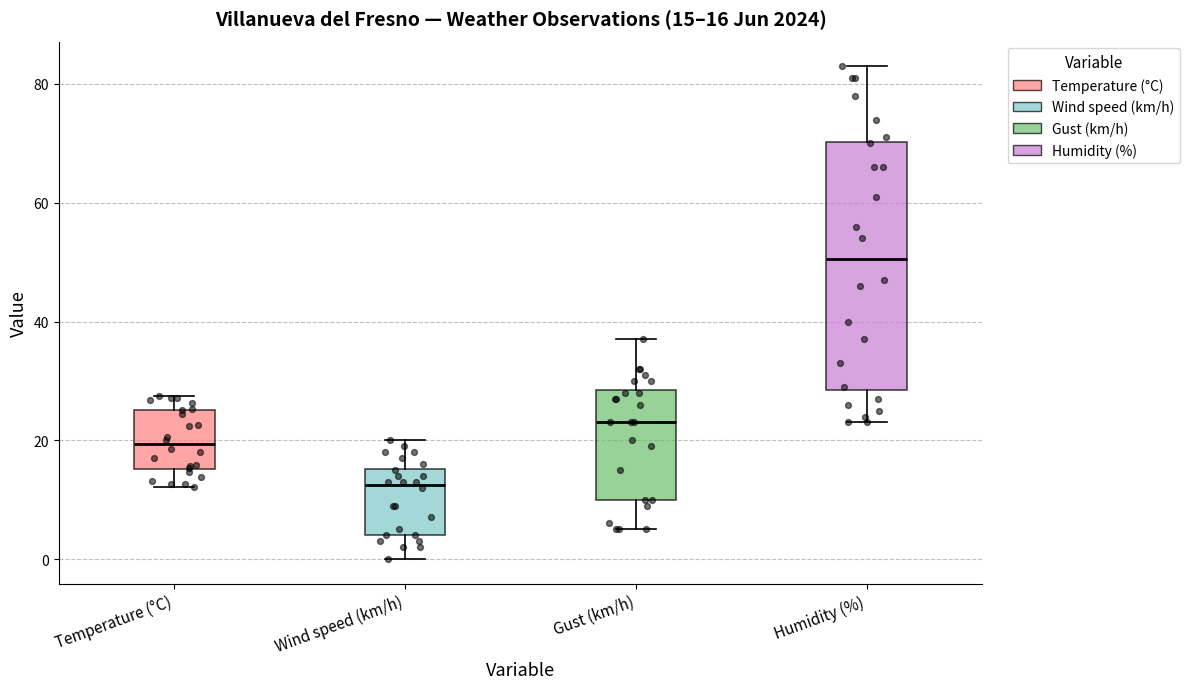

Comparing the boxes themselves (not the whiskers), which one is the tallest?

Humidity (%)